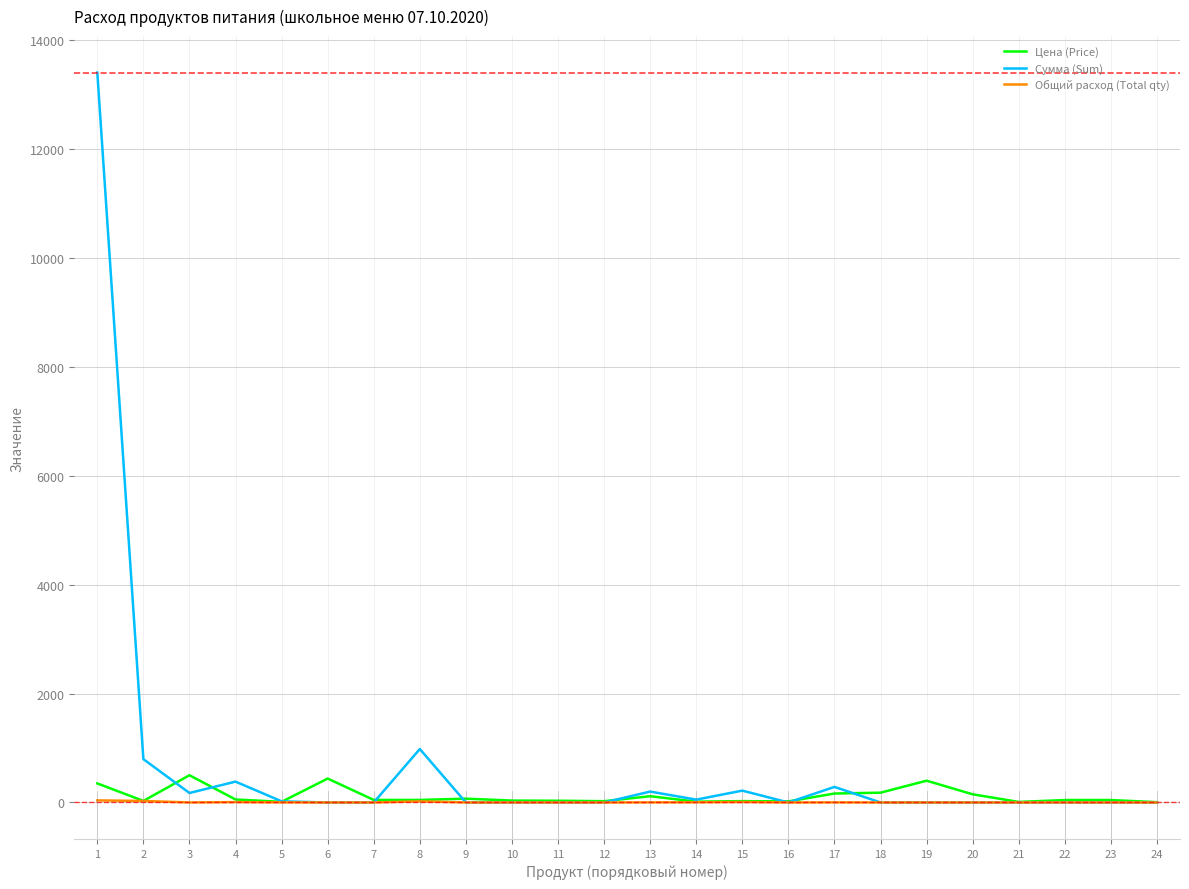

What is the total value across all series at 20?

150.0